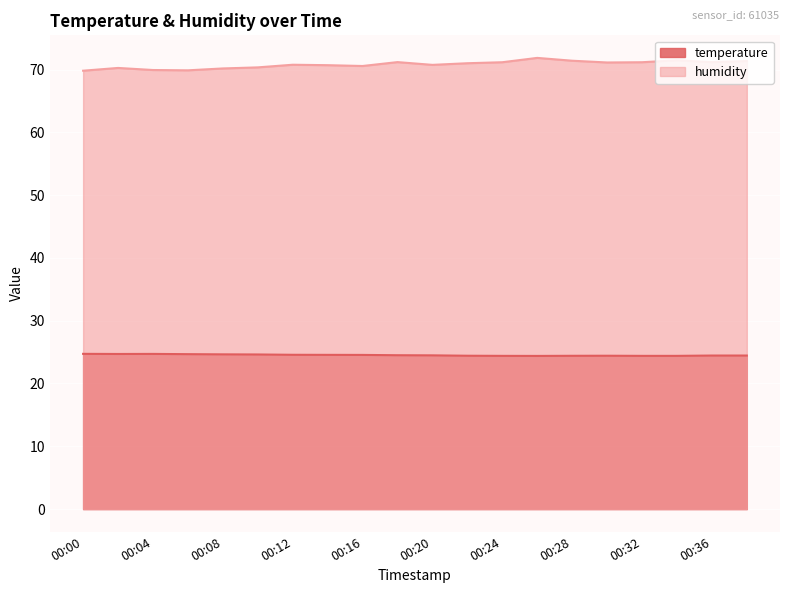

How many values in the humidity series exceed 71?

9